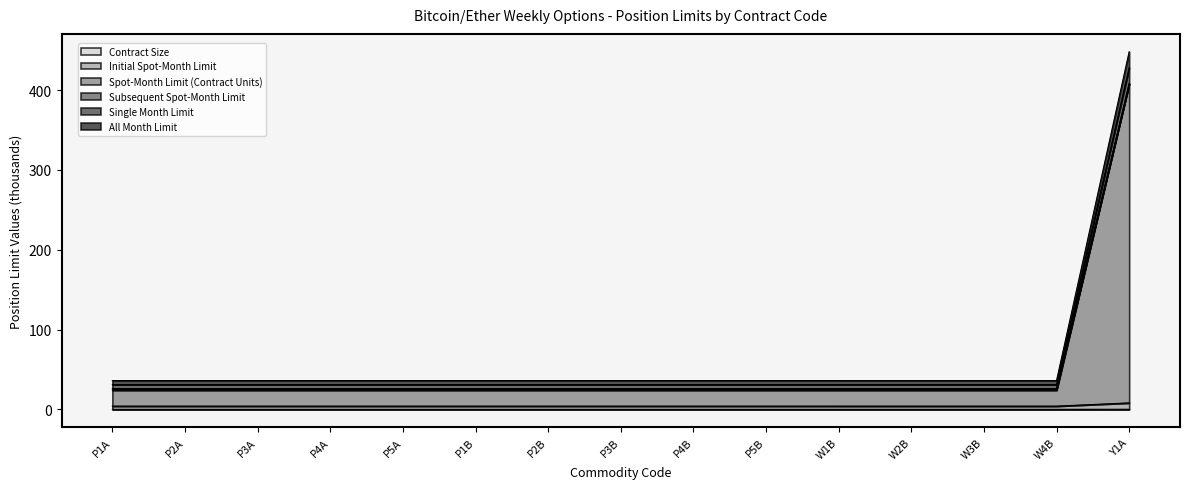

What is the spread (max minus min) of values at W1B?

36.0